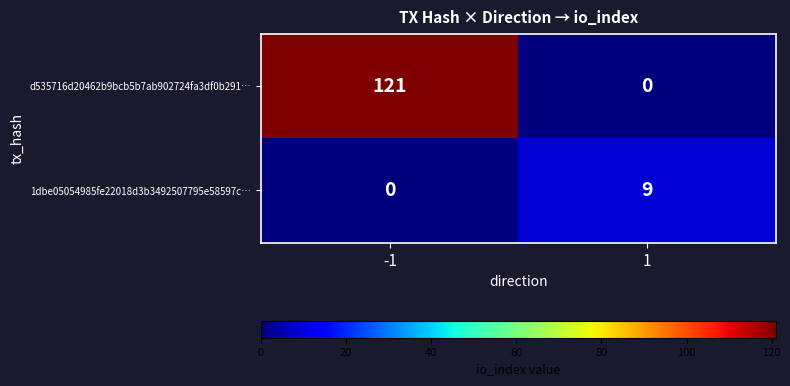

How many series are shown in this chart?

2